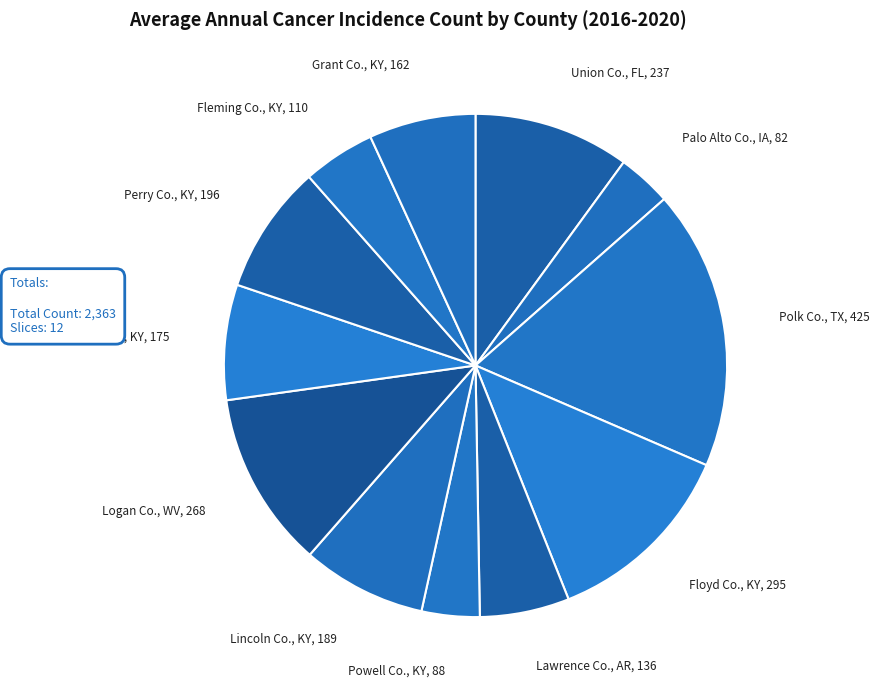

How many segments does this pie chart have?

12